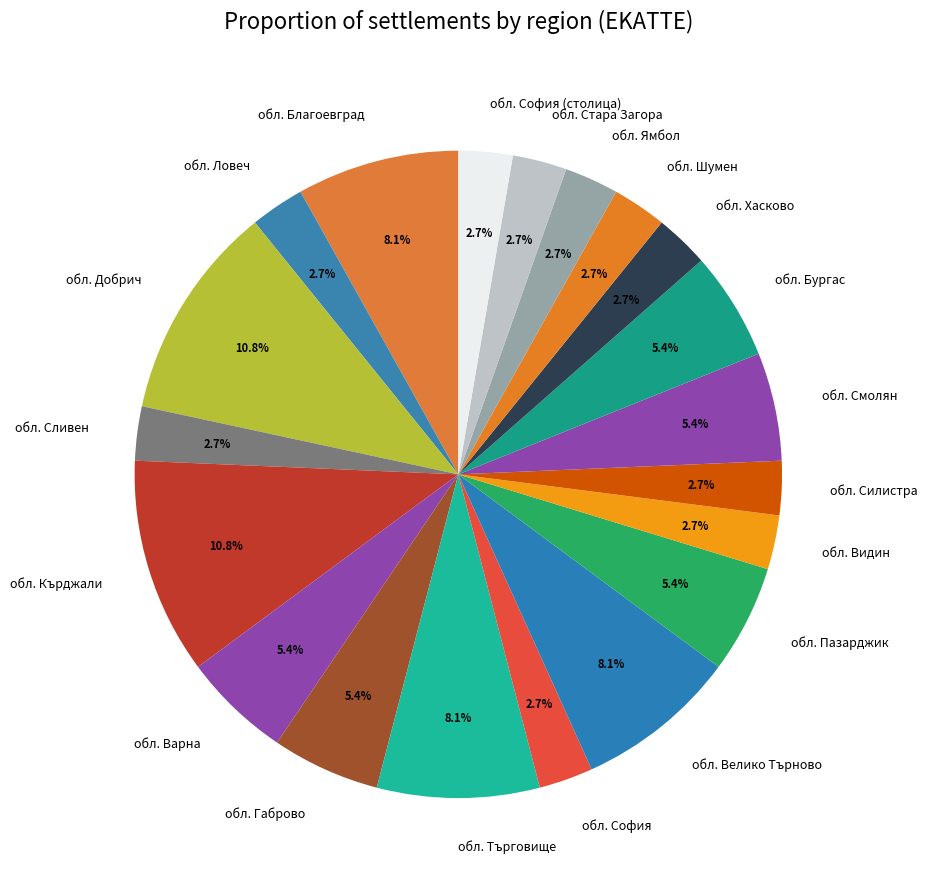

How many slices are in this pie chart?

20